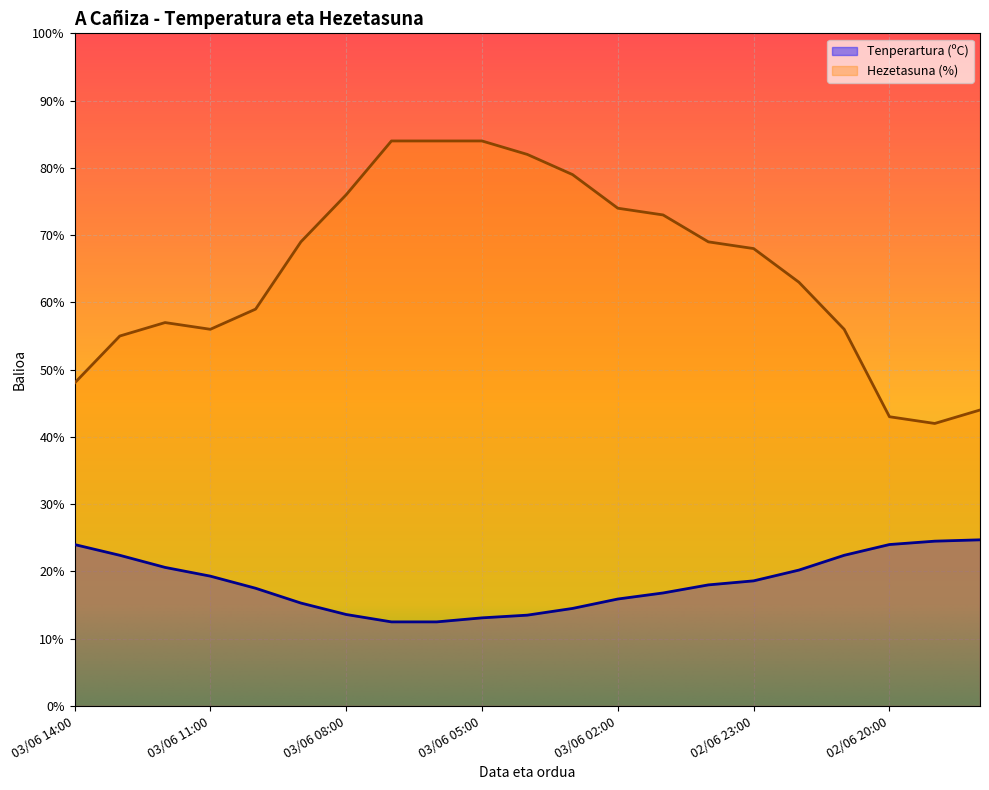

What is the sum of all Tenperartura (ºC) values?

383.9